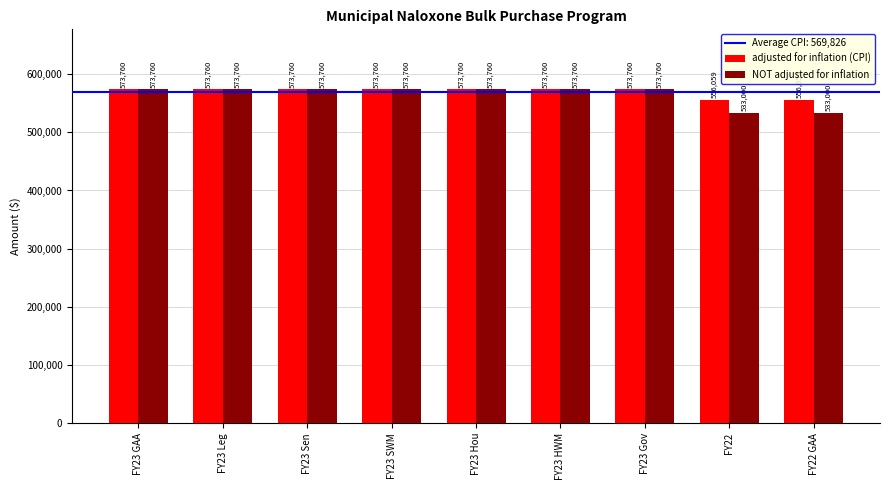

How many values in the adjusted for inflation (CPI) series are below 573760?

2